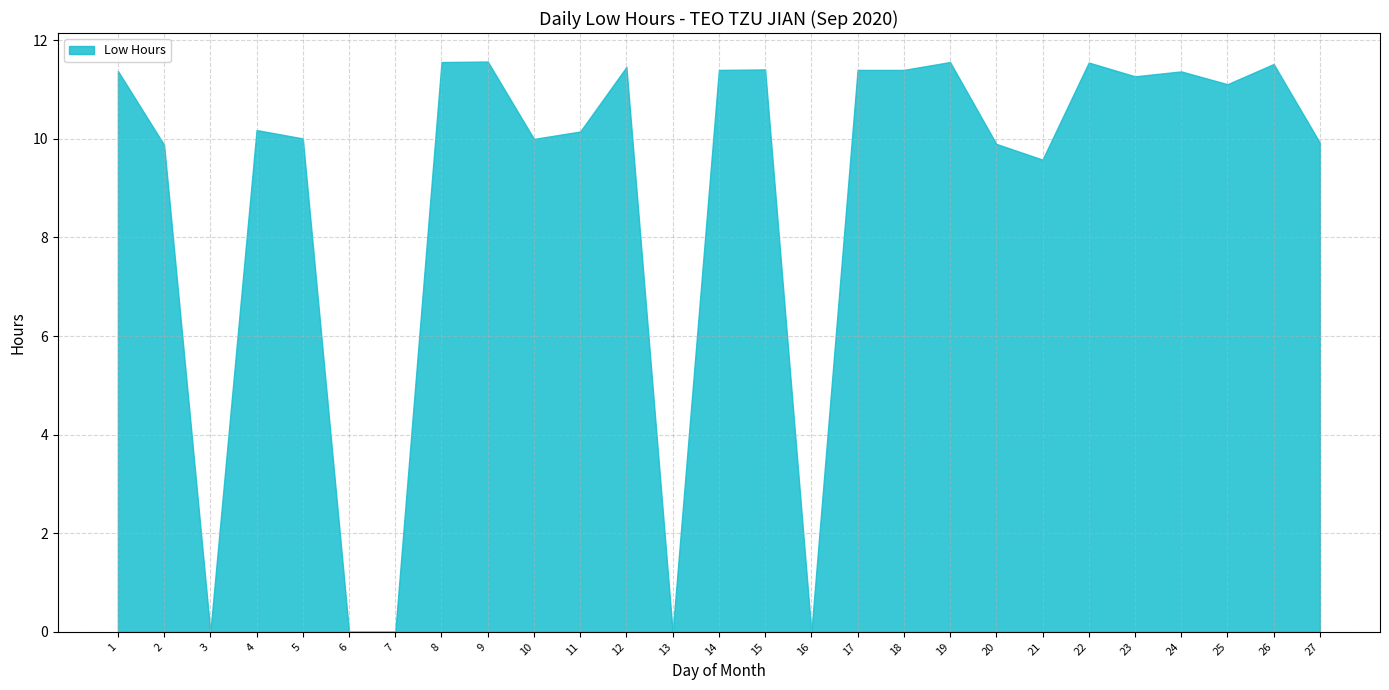

At which category does the data reach its first local valley?

3